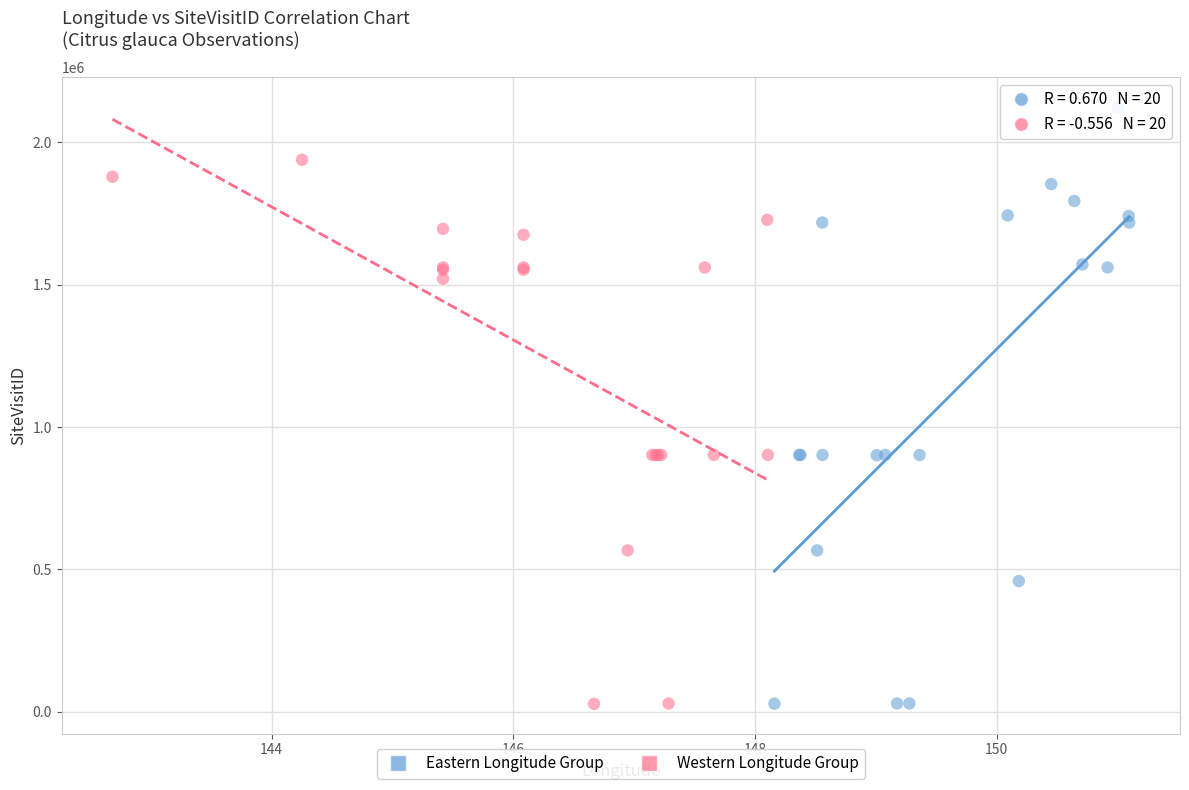

Which series contains the highest Y value?

Eastern Longitude Group